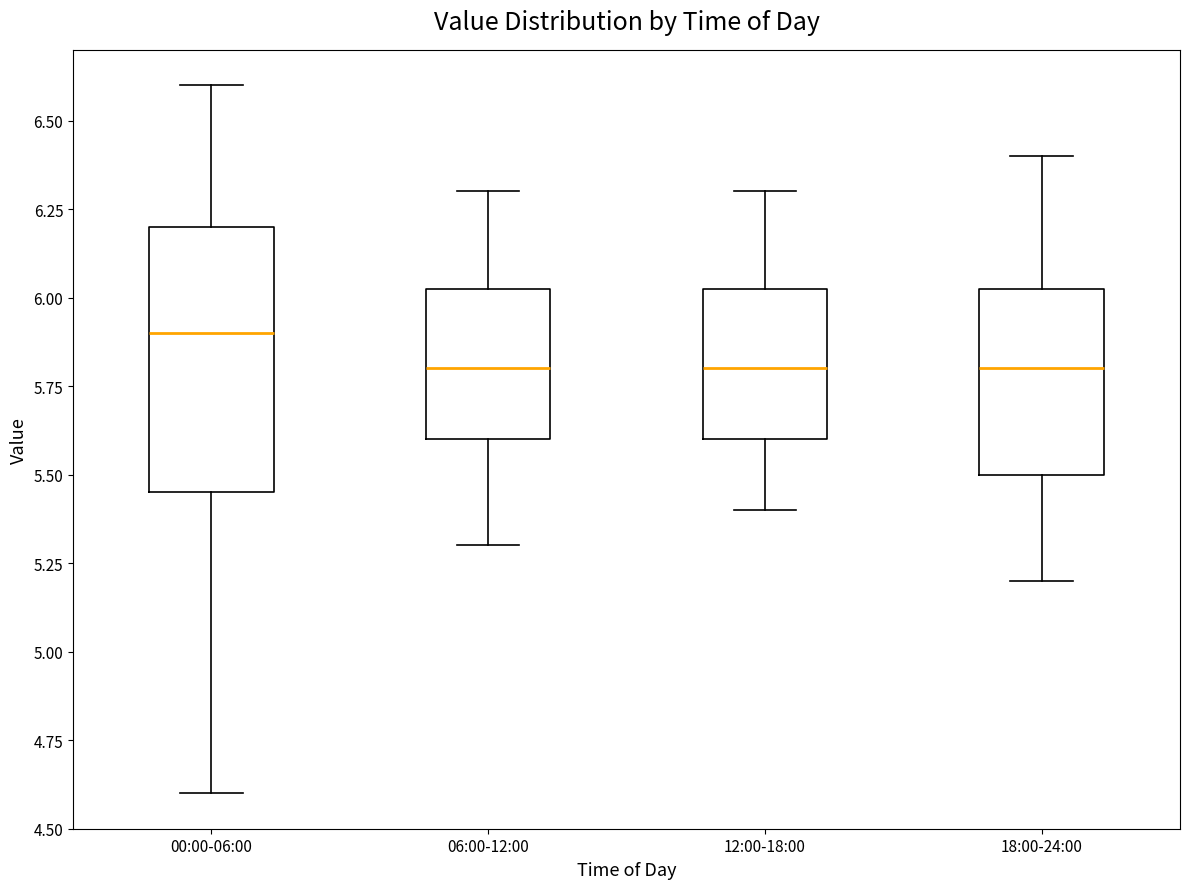

Where does the median line of the box for 06:00-12:00 sit on the y-axis? The values are not printed on the chart, so give them approximately, as read against the axis.

5.80